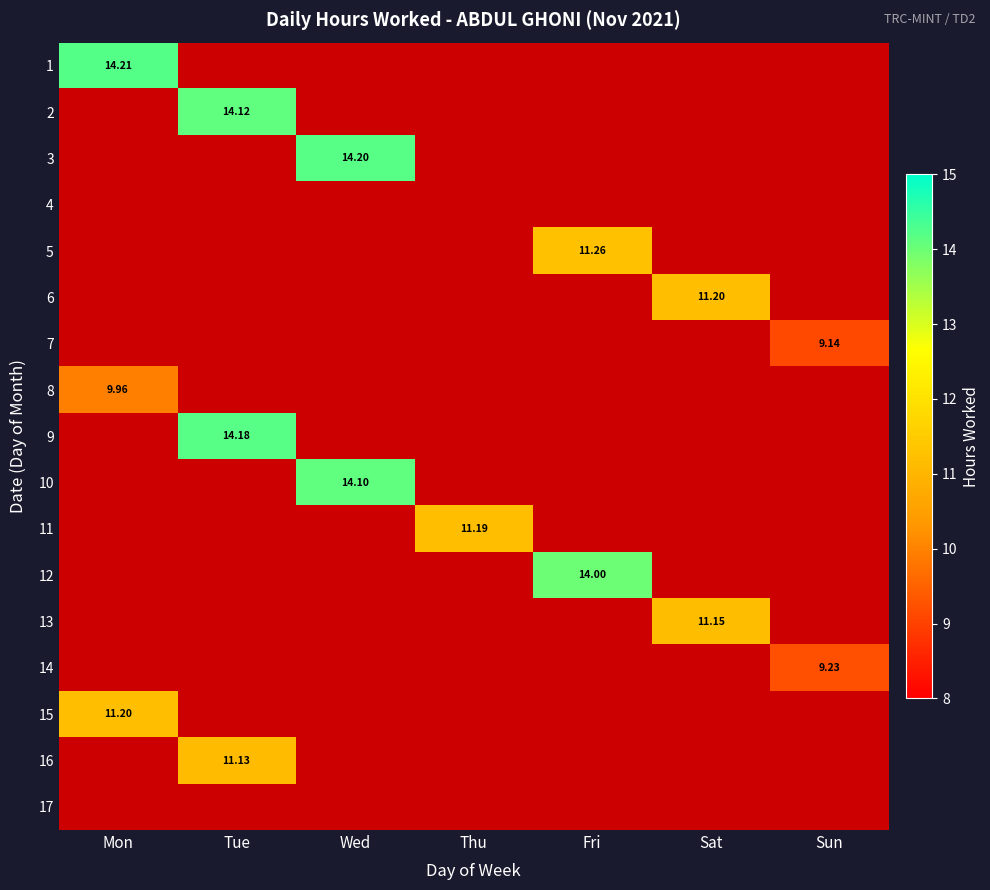

Which label corresponds to the largest value in the chart?

Mon